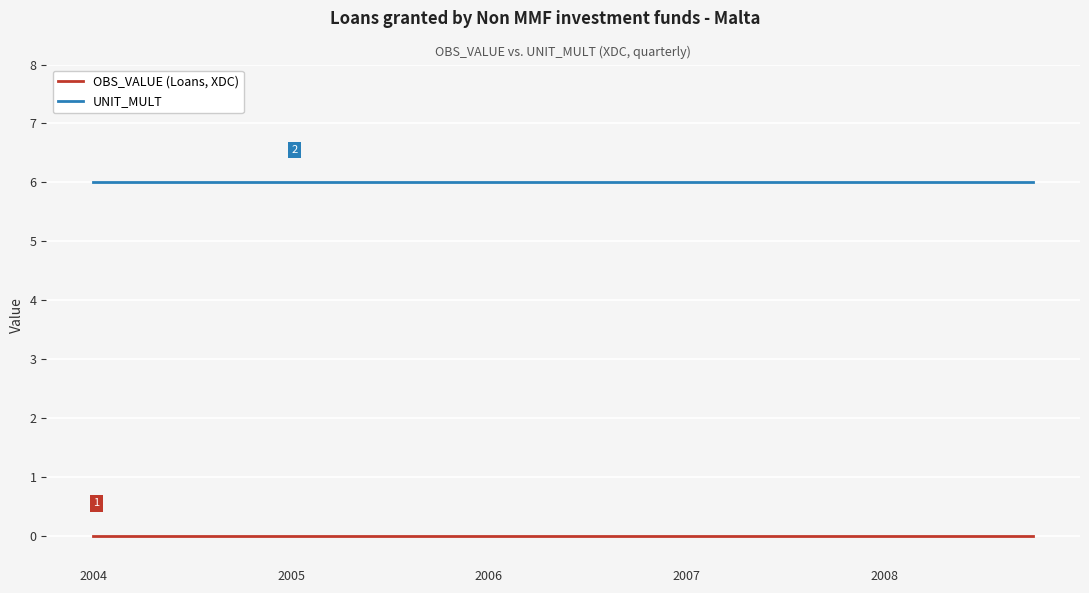

Reading left to right, transcribe all the data shown in this chart.

OBS_VALUE (Loans, XDC): 0	0	0	0	0	0	0	0	0	0	0	0	0	0	0	0	0	0	0	0
UNIT_MULT: 6	6	6	6	6	6	6	6	6	6	6	6	6	6	6	6	6	6	6	6